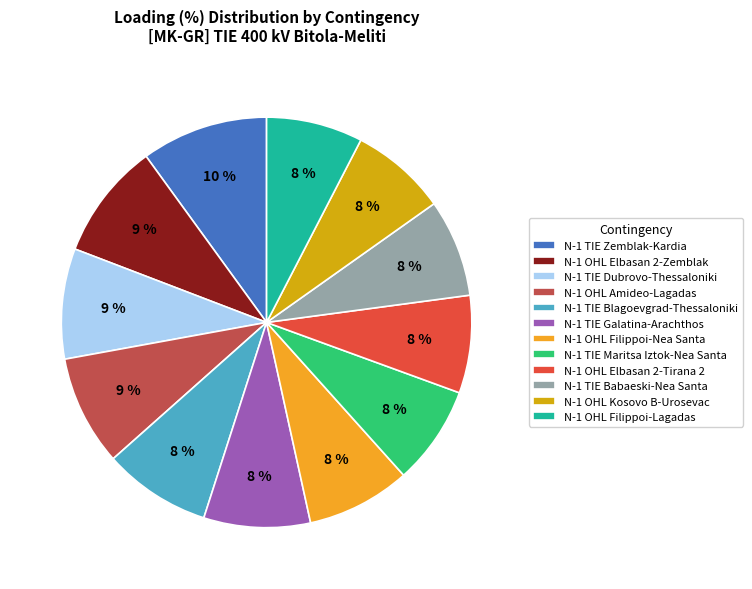

To the nearest percent, what is the average slice percentage?

8%